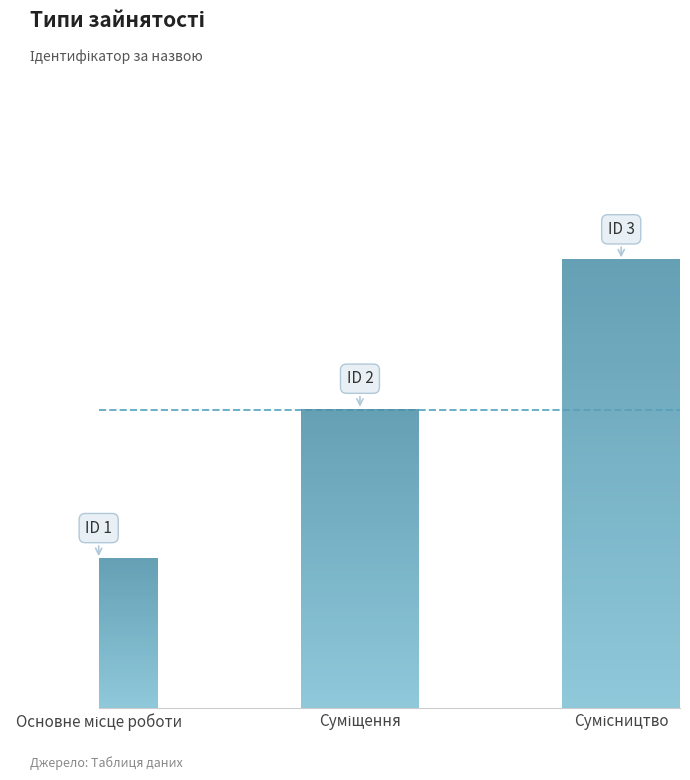

What position from the left is Сумісництво?

3